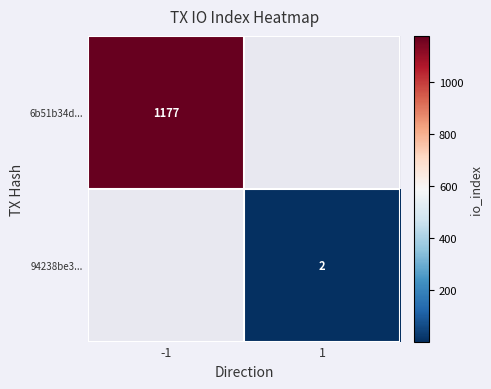

Which label corresponds to the largest value in the chart?

-1